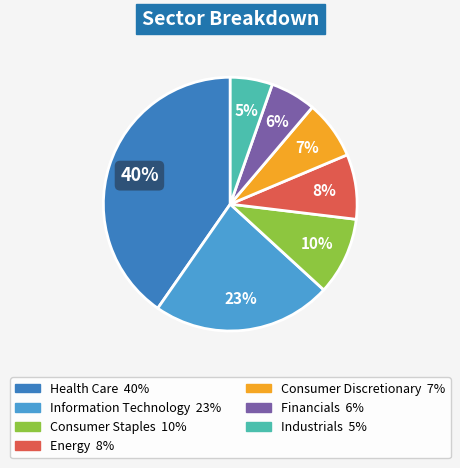

Does any single category account for the majority?

No